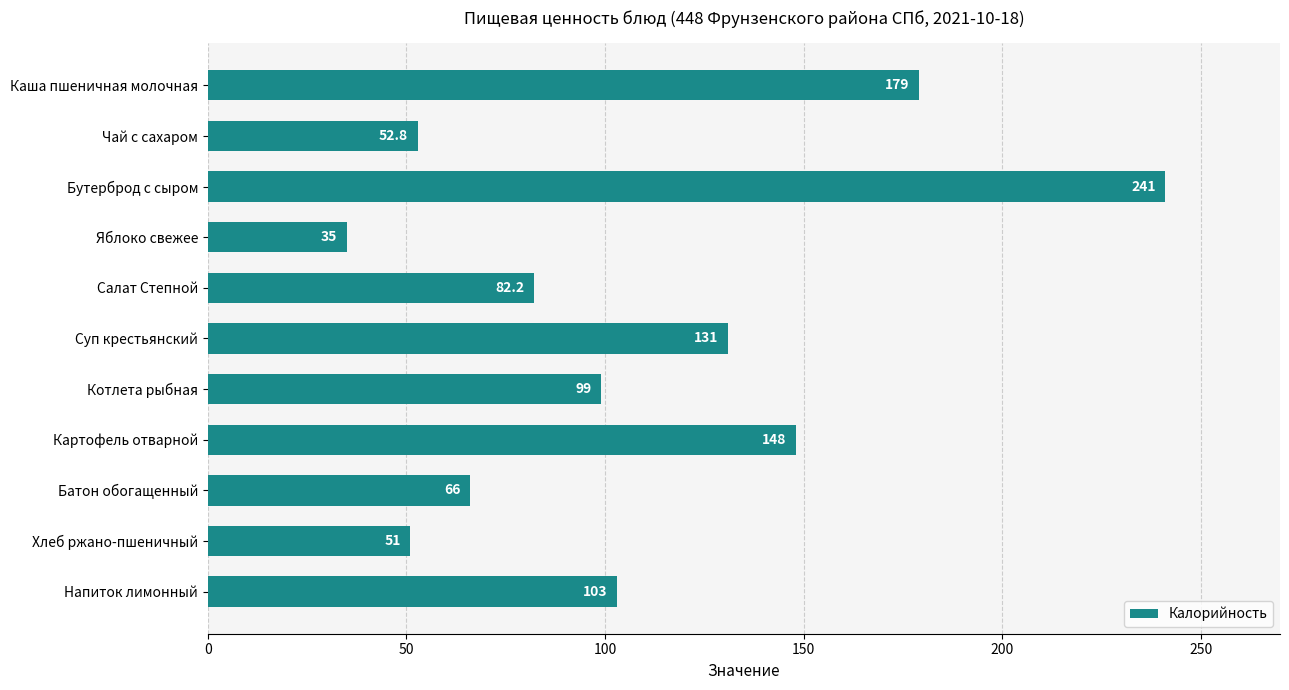

What is the approximate value at Суп крестьянский?

131.0